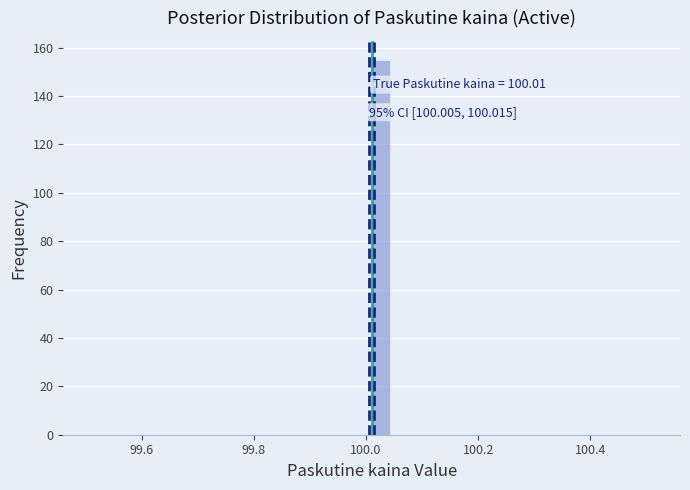

Read against the x-axis, roughly where is the centre of the tallest bar?

100.02